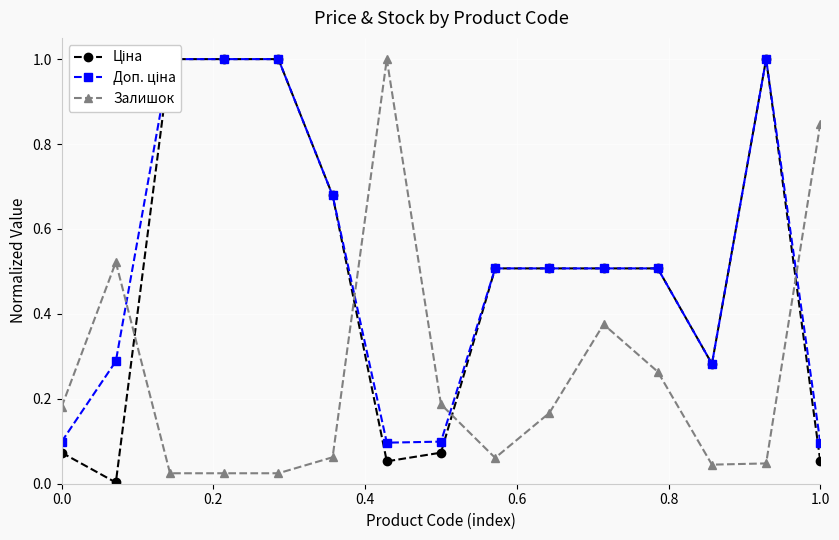

How many lines are shown in the chart?

3